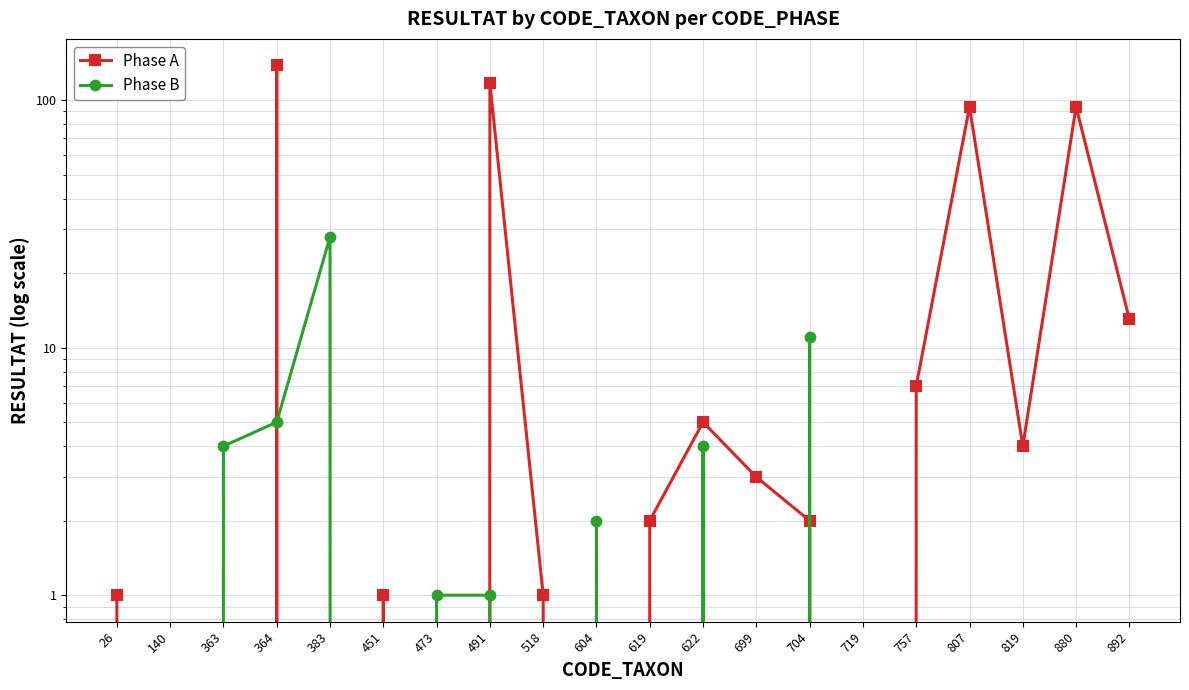

How many interior local valleys does the Phase B series have?

4